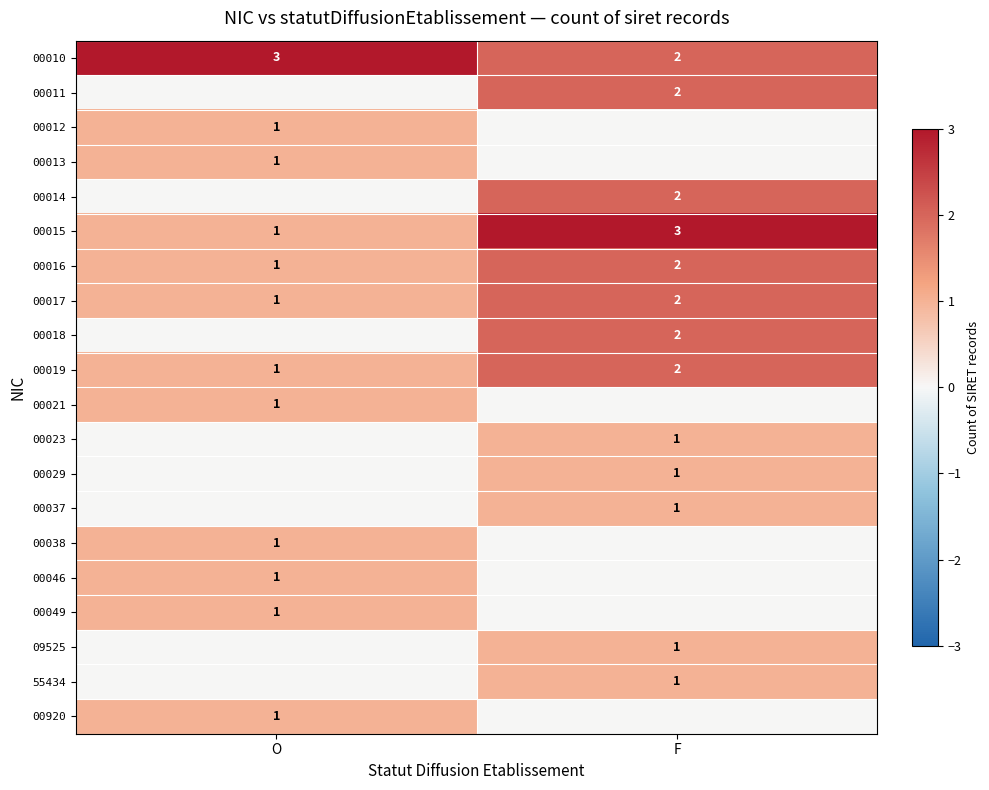

True or false: 00038 has a value of 1 at O.

True